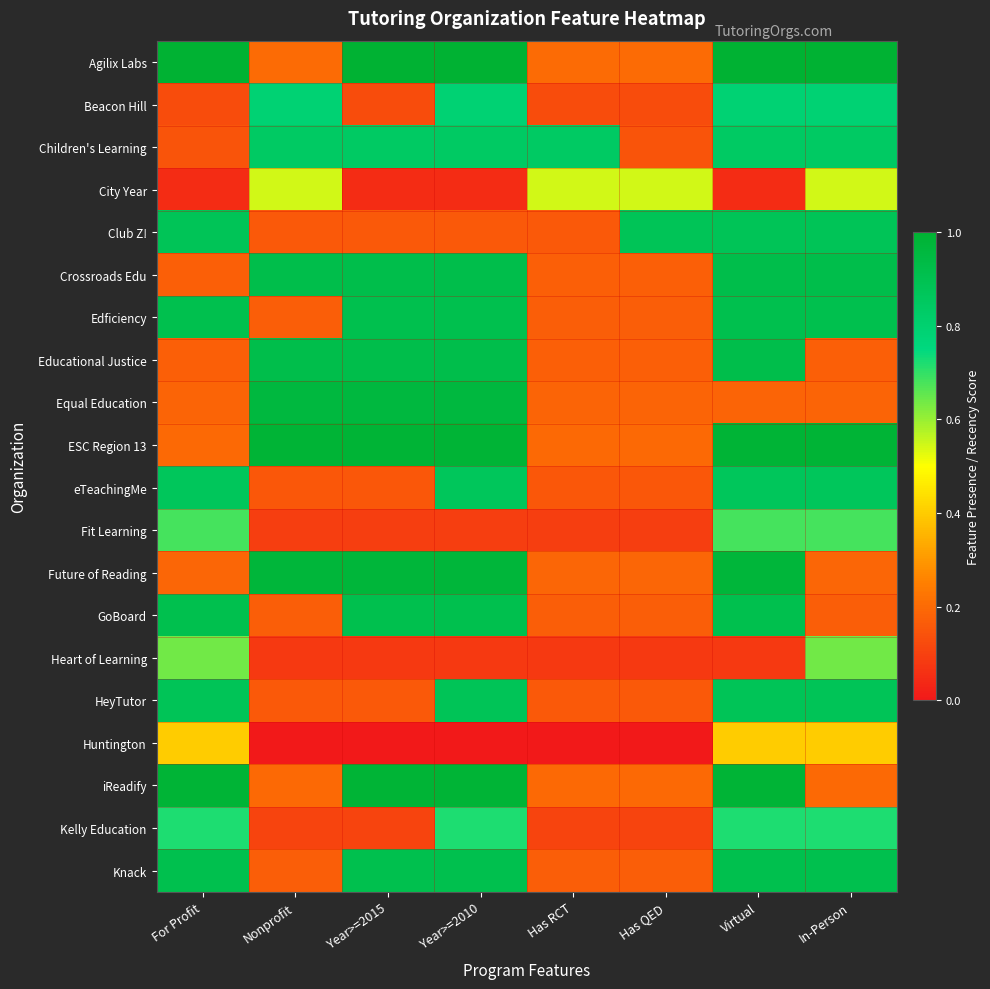

At which category is the sum across all series the highest?

Virtual